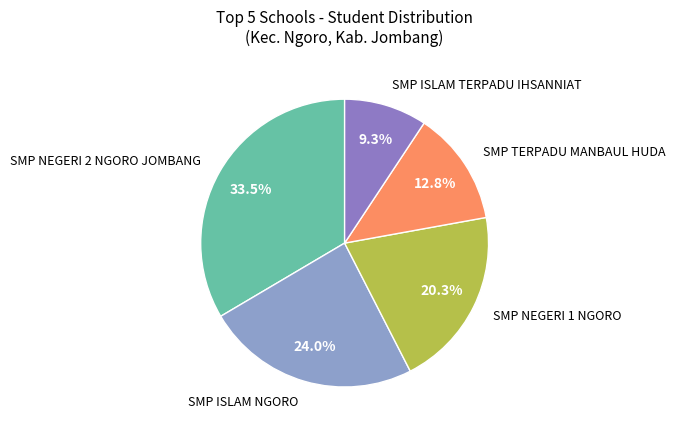

Which slice is the largest?

SMP NEGERI 2 NGORO JOMBANG